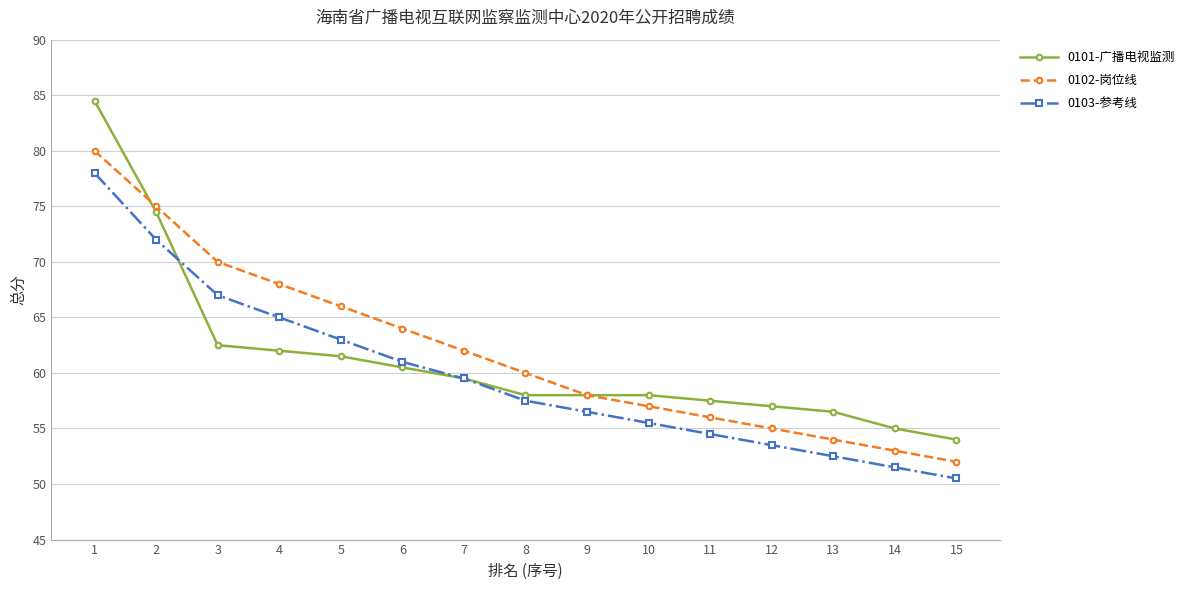

What is the average value of the 0103-参考线 series?

59.8